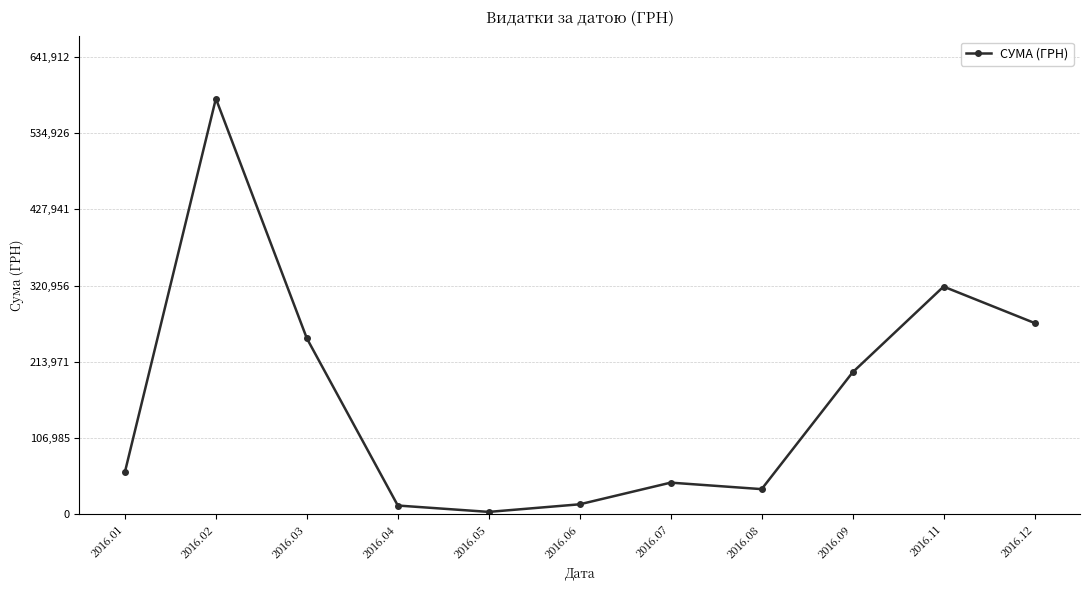

What is the sum of the values at 2016.09 and 2016.03?

445986.2